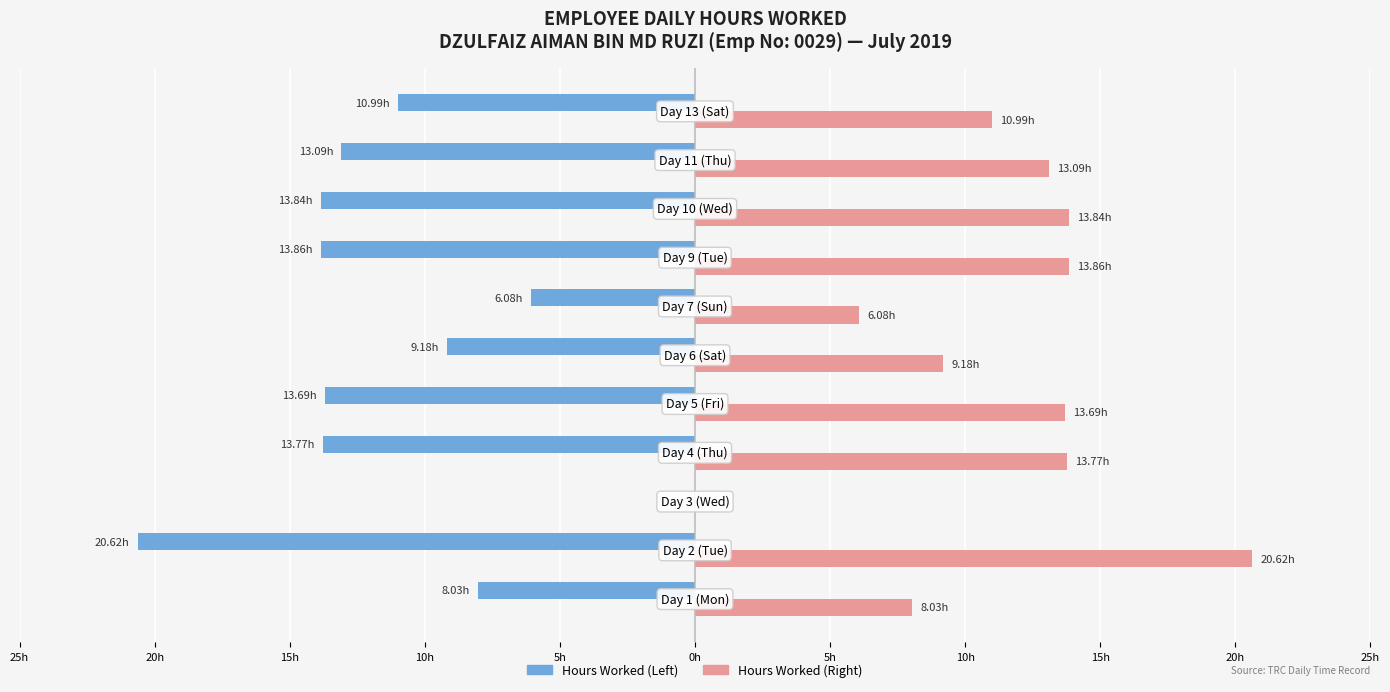

Is it true that Hours Worked (PM) equals 20.6 at 20h?

True